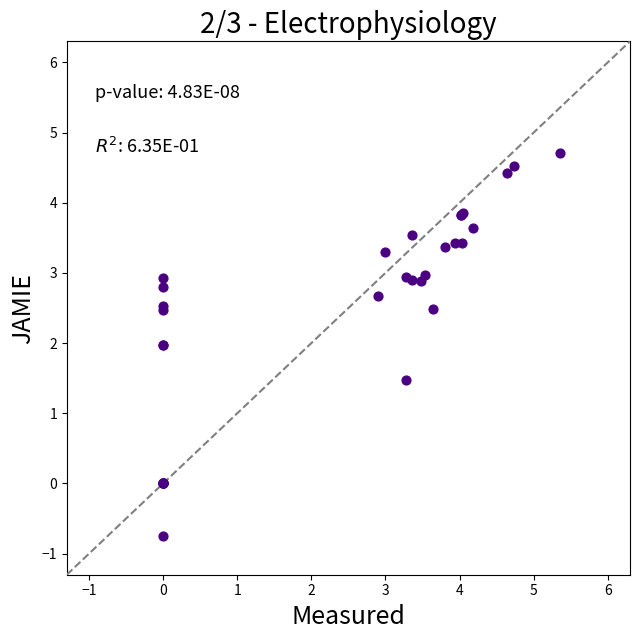

What Y value in the scatter plot is closest to 1?

1.5